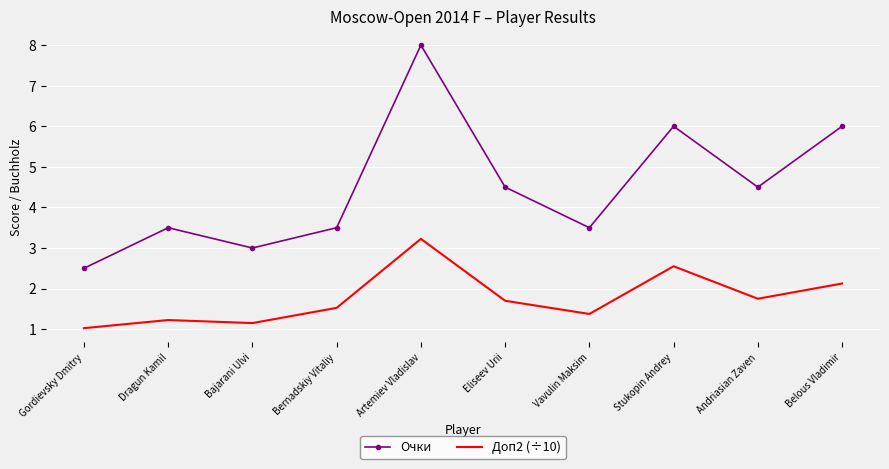

Which series has the widest spread of values?

Очки